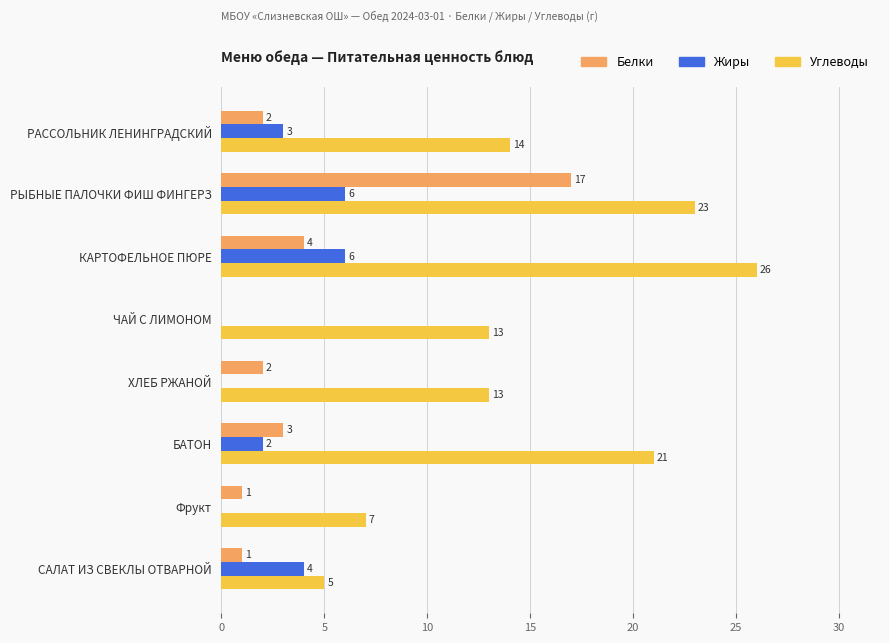

What is the sum of the Углеводы values at РАССОЛЬНИК ЛЕНИНГРАДСКИЙ and КАРТОФЕЛЬНОЕ ПЮРЕ?

40